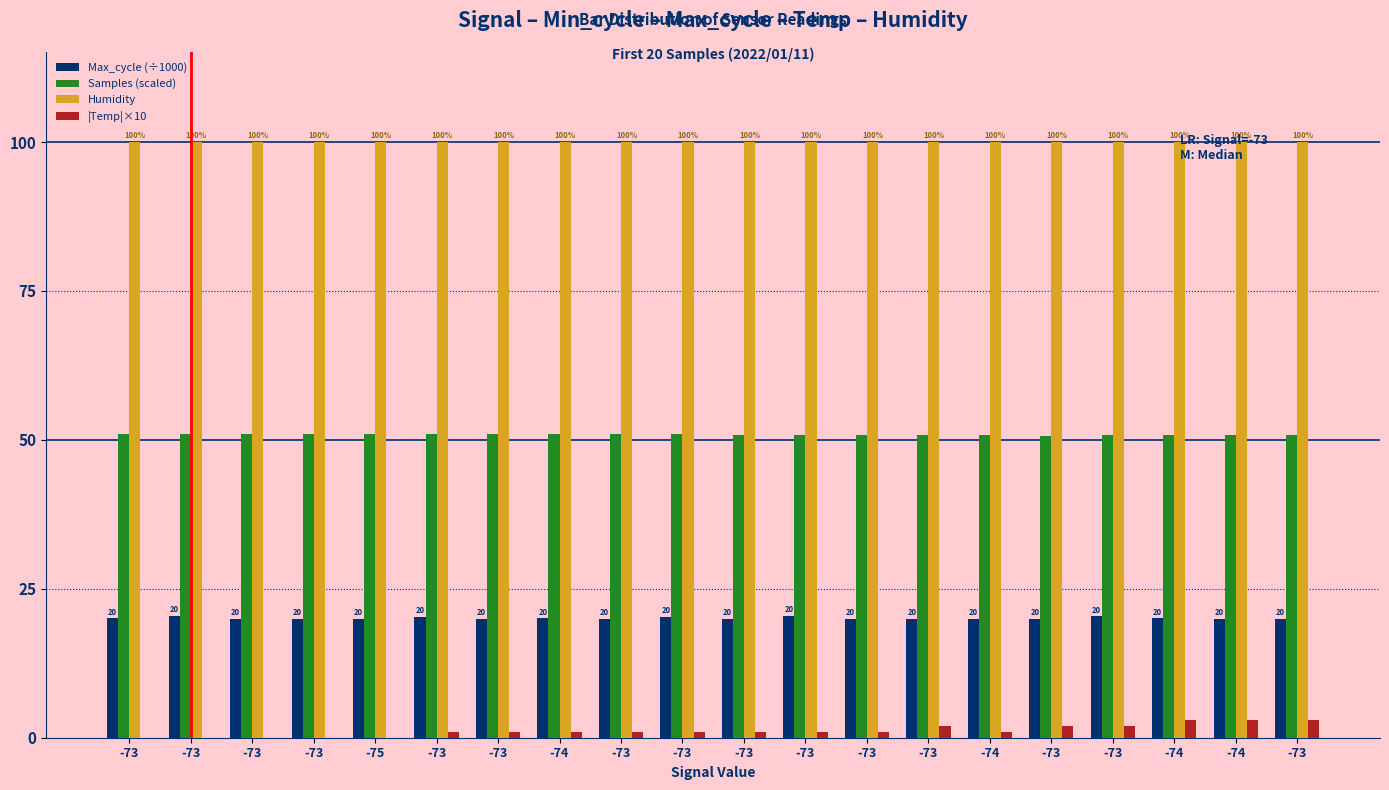

At which label does Max_cycle (÷1000) reach its peak?

-73